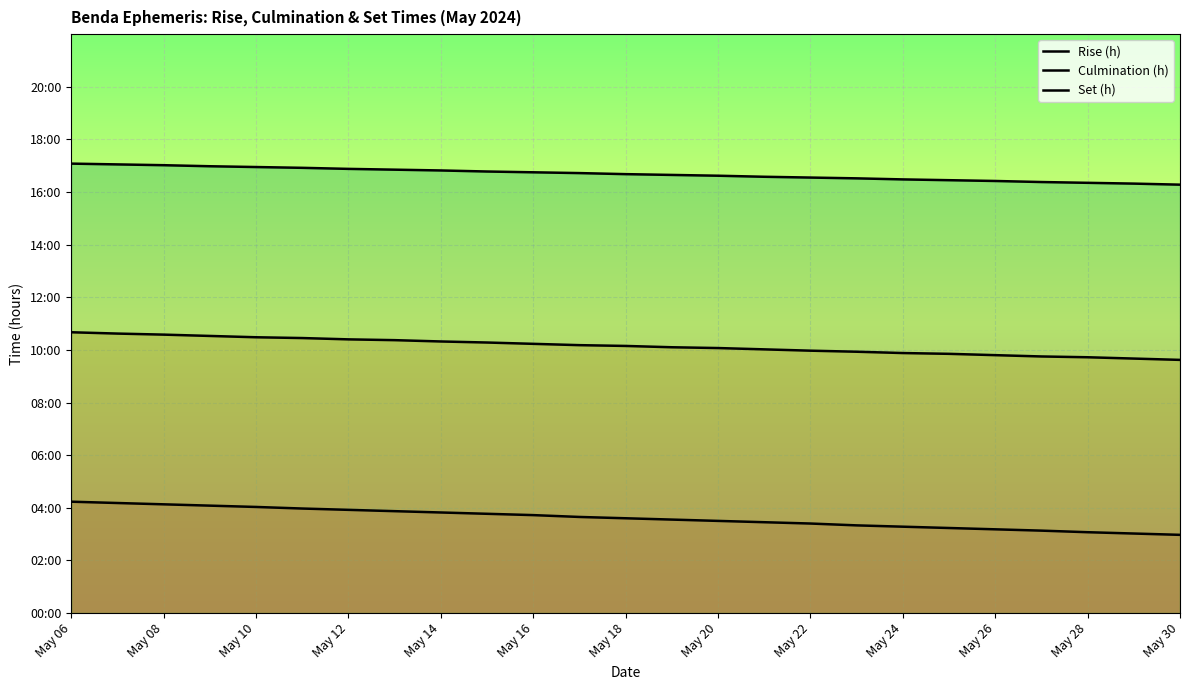

The value of Rise (h) at May 08 is 4.2. True or false?

True